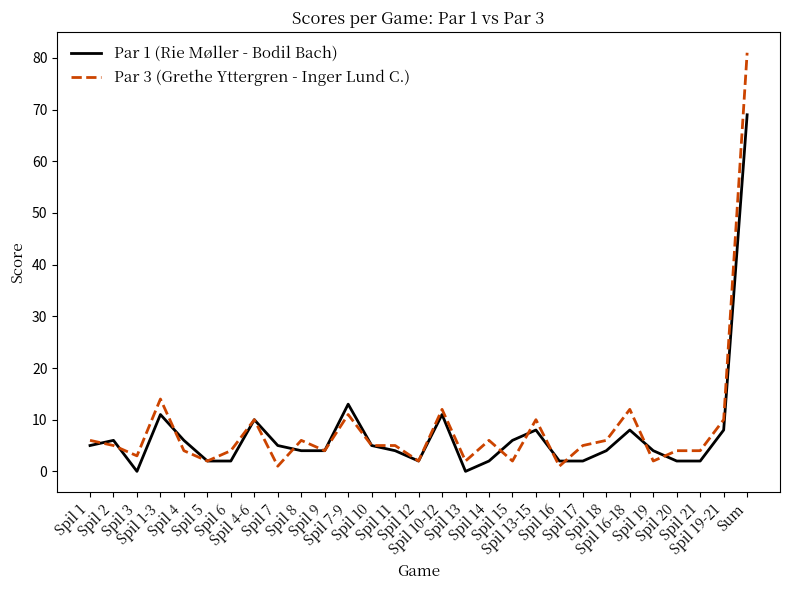

True or false: Par 3 (Grethe Yttergren - Inger Lund C.) and Par 1 (Rie Møller - Bodil Bach) intersect in this chart.

True